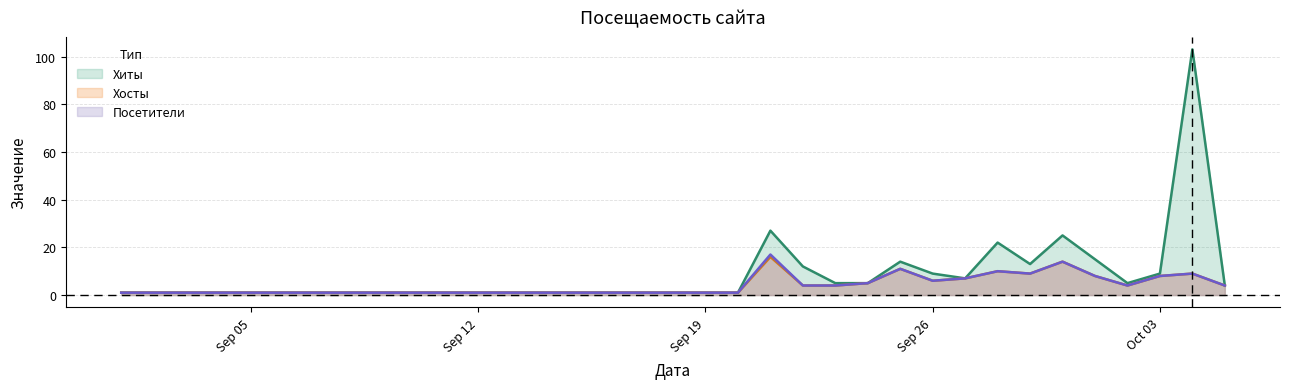

What is the maximum value for Хиты?

103